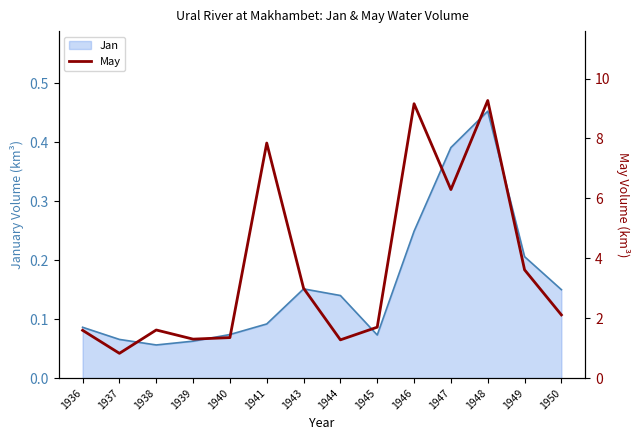

Reading left to right, what are all the values shown in this chart?

1.6	0.8	1.6	1.3	1.4	7.8	3.0	1.3	1.7	9.2	6.3	9.3	3.6	2.1